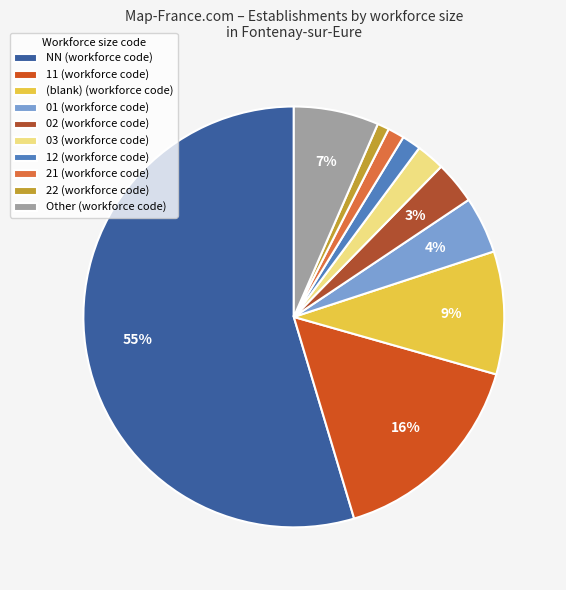

Do (blank) (workforce code) and 02 (workforce code) together represent more than half of the pie?

No